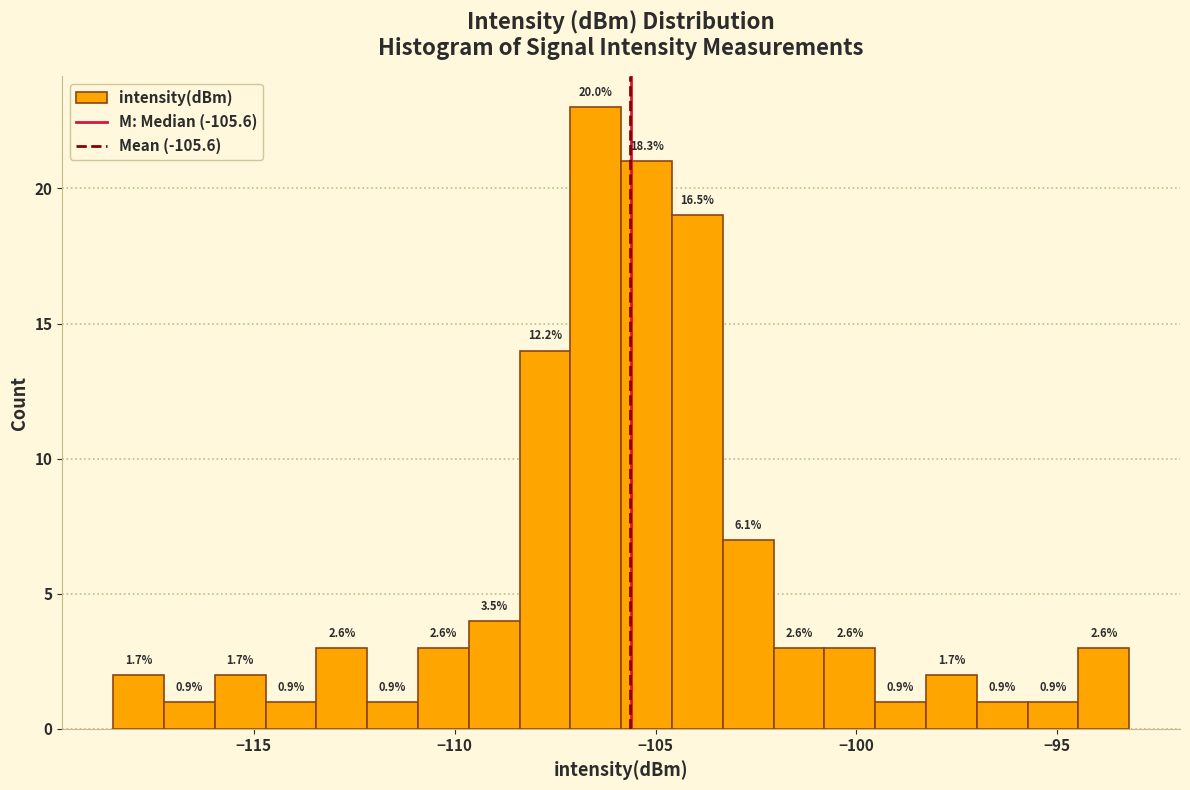

Read against the x-axis, roughly where is the centre of the tallest bar?

-106.5